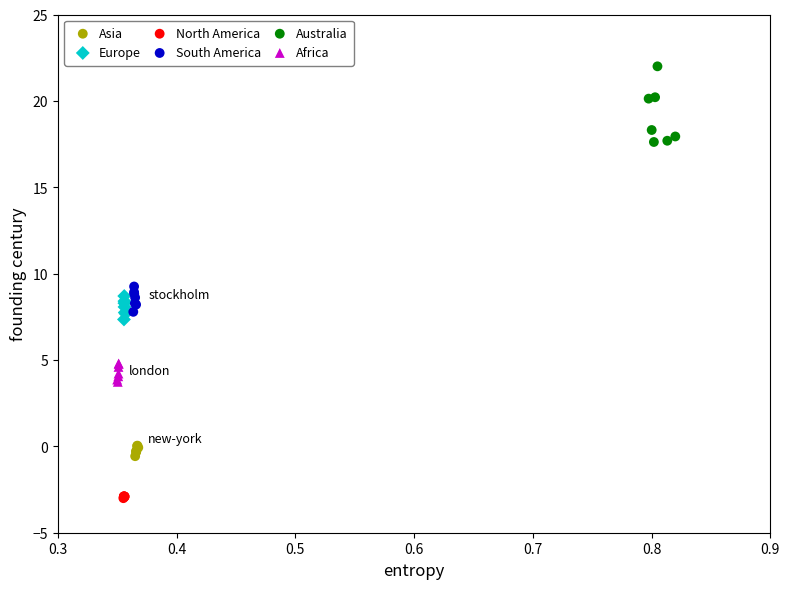

Which series reaches the minimum Y coordinate?

North America